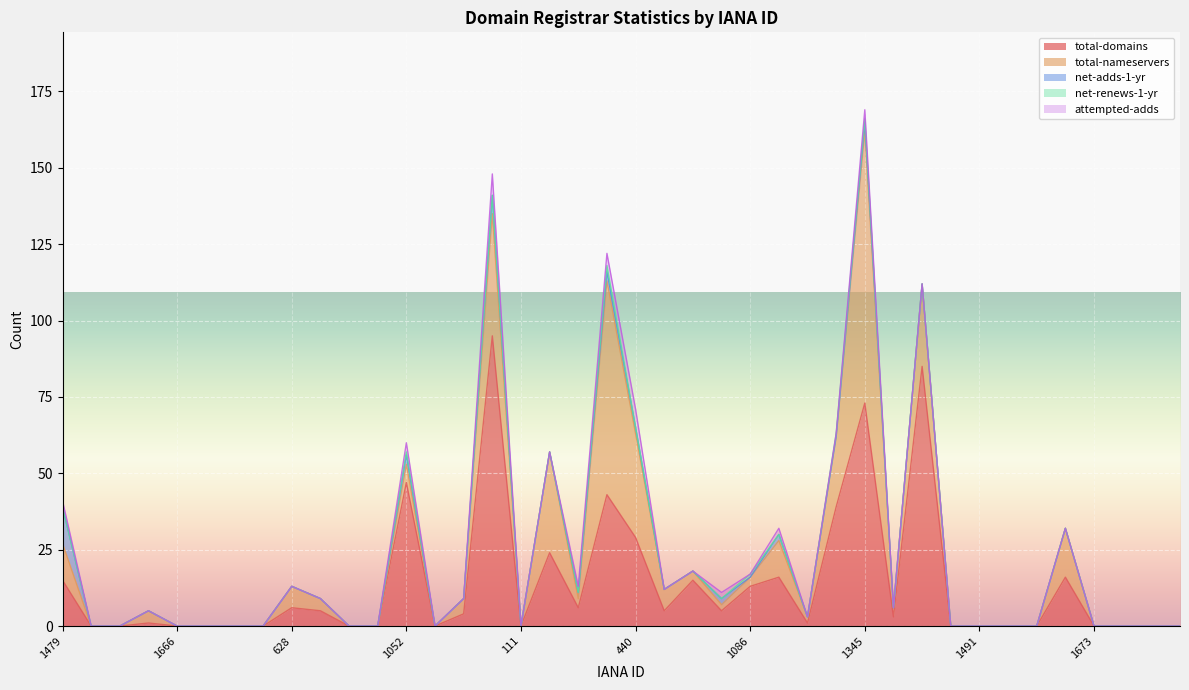

What is the highest value of the total-domains series?

95